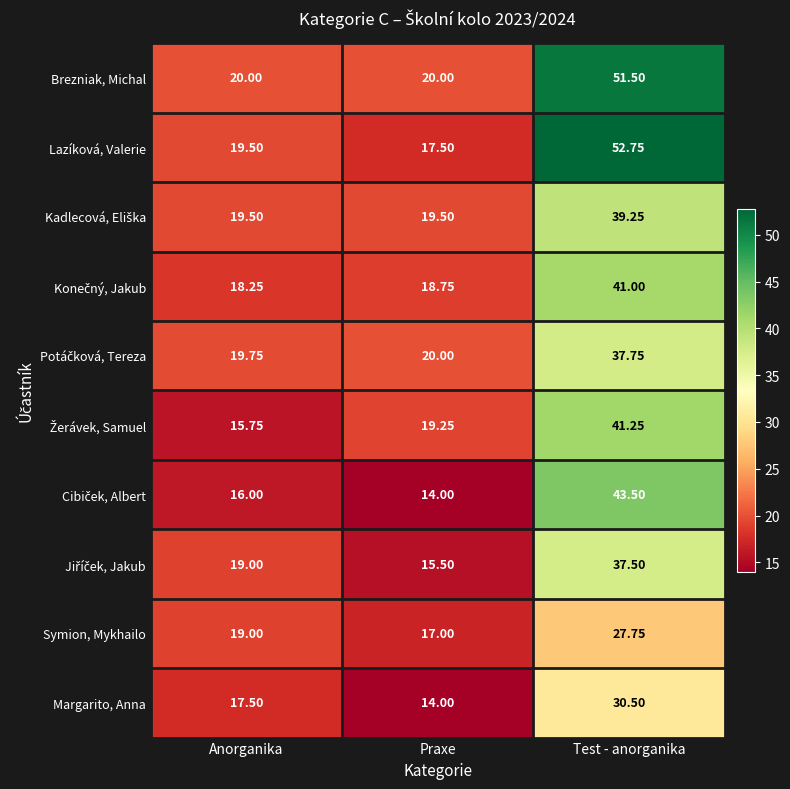

Count the number of data series in this chart.

10